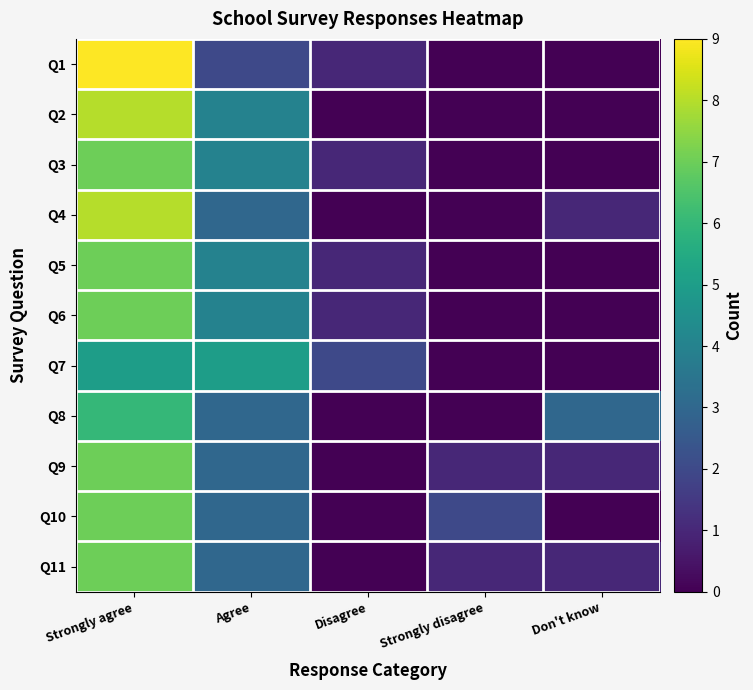

What is the total value across all series at Strongly disagree?

4